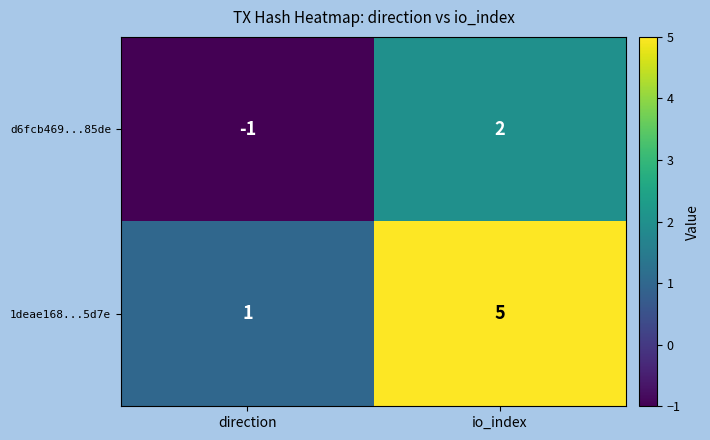

List the series in order of their overall mean, highest first.

1deae168...5d7e, d6fcb469...85de